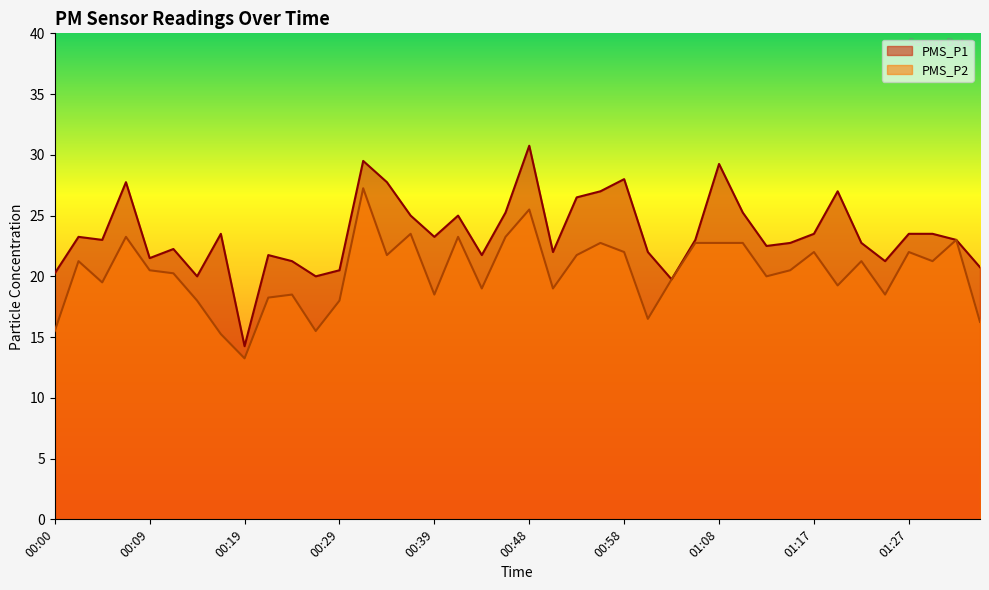

What is the value of the PMS_P2 point at the 15th from the left?

21.8